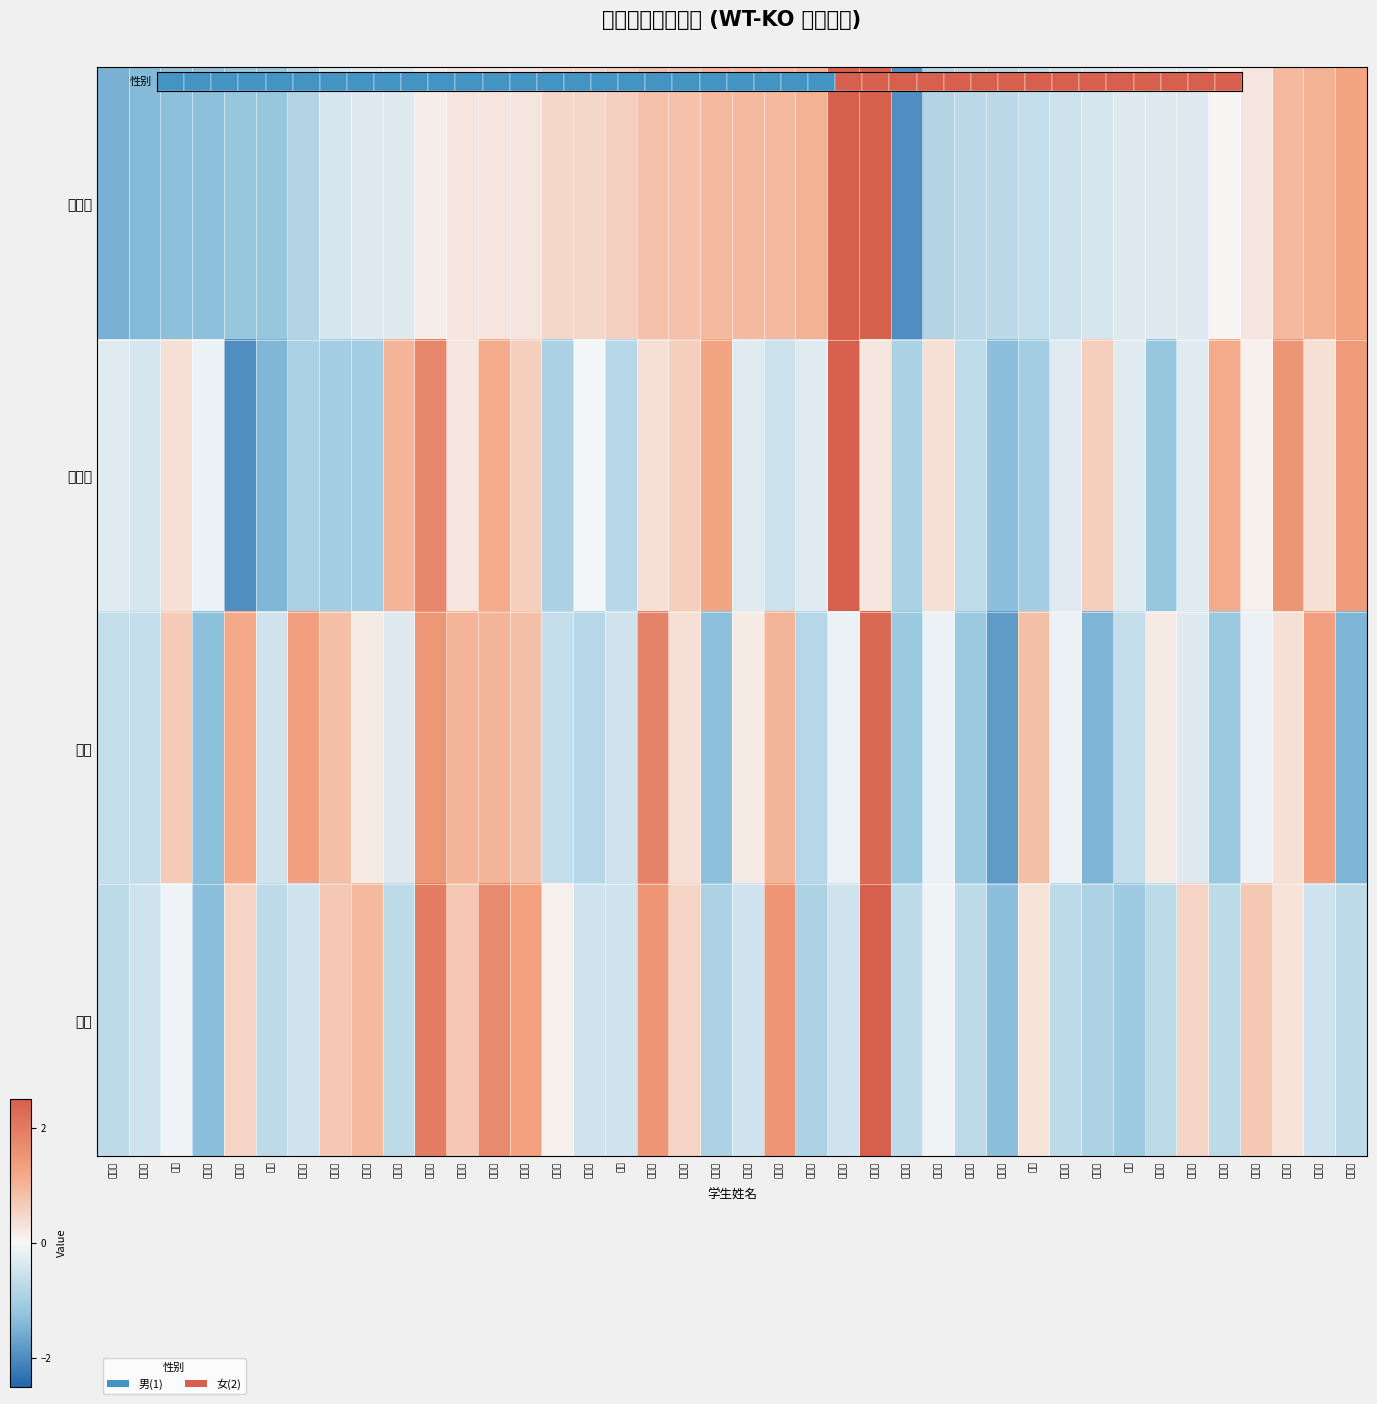

Reading right to left, extract all data points from this chart.

收缩压: 李傲妍=1.3	谢佳橙=1.0	李欣然=0.9	汪若辰=0.3	周诗妍=0.0	周欣悦=-0.3	杨紫菡=-0.3	沈昕=-0.3	朱欣燕=-0.4	徐汝萱=-0.5	汤艺=-0.6	张子璇=-0.7	高媛媛=-0.7	王紫柔=-0.8	黄雨欣=-2.0	朱其帅=2.5	单毅龙=2.5	顾雨轩=1.0	黄子轩=0.9	李清芸=0.9	孙林炜=0.9	李铭柚=0.8	高天宇=0.8	张帅=0.6	王伟宸=0.5	刘一风=0.5	于泽轩=0.3	戴广昊=0.3	孙文博=0.3	谢衍康=0.1	王梦杰=-0.3	向元浩=-0.3	徐梓铭=-0.4	胡宇航=-0.8	杨松=-1.2	孟令宣=-1.2	张钦轩=-1.3	陈远=-1.3	余佳佳=-1.4	石家逸=-1.5
舒张压: 李傲妍=1.4	谢佳橙=0.4	李欣然=1.5	汪若辰=0.1	周诗妍=1.1	周欣悦=-0.3	杨紫菡=-1.2	沈昕=-0.3	朱欣燕=0.6	徐汝萱=-0.3	汤艺=-1.1	张子璇=-1.3	高媛媛=-0.7	王紫柔=0.4	黄雨欣=-0.9	朱其帅=0.2	单毅龙=2.9	顾雨轩=-0.3	黄子轩=-0.5	李清芸=-0.3	孙林炜=1.3	李铭柚=0.6	高天宇=0.4	张帅=-0.8	王伟宸=-0.0	刘一风=-0.9	于泽轩=0.6	戴广昊=1.1	孙文博=0.2	谢衍康=1.8	王梦杰=1.0	向元浩=-1.1	徐梓铭=-1.1	胡宇航=-0.9	杨松=-1.4	孟令宣=-2.0	张钦轩=-0.2	陈远=0.4	余佳佳=-0.4	石家逸=-0.3
身高: 李傲妍=-1.5	谢佳橙=1.3	李欣然=0.3	汪若辰=-0.1	周诗妍=-1.1	周欣悦=-0.3	杨紫菡=0.2	沈昕=-0.6	朱欣燕=-1.5	徐汝萱=-0.1	汤艺=0.8	张子璇=-1.8	高媛媛=-1.1	王紫柔=-0.1	黄雨欣=-1.1	朱其帅=2.3	单毅龙=-0.1	顾雨轩=-0.8	黄子轩=1.0	李清芸=0.2	孙林炜=-1.3	李铭柚=0.3	高天宇=1.8	张帅=-0.5	王伟宸=-0.8	刘一风=-0.6	于泽轩=0.8	戴广昊=1.0	孙文博=1.0	谢衍康=1.5	王梦杰=-0.3	向元浩=0.2	徐梓铭=0.8	胡宇航=1.3	杨松=-0.5	孟令宣=1.2	张钦轩=-1.3	陈远=0.7	余佳佳=-0.6	石家逸=-0.6
体重: 李傲妍=-0.7	谢佳橙=-0.5	李欣然=0.3	汪若辰=0.7	周诗妍=-0.7	周欣悦=0.5	杨紫菡=-0.7	沈昕=-1.1	朱欣燕=-0.9	徐汝萱=-0.7	汤艺=0.3	张子璇=-1.3	高媛媛=-0.7	王紫柔=-0.1	黄雨欣=-0.7	朱其帅=3.2	单毅龙=-0.5	顾雨轩=-0.9	黄子轩=1.5	李清芸=-0.5	孙林炜=-0.9	李铭柚=0.5	高天宇=1.5	张帅=-0.5	王伟宸=-0.5	刘一风=0.1	于泽轩=1.3	戴广昊=1.7	孙文博=0.7	谢衍康=1.9	王梦杰=-0.7	向元浩=0.9	徐梓铭=0.7	胡宇航=-0.5	杨松=-0.7	孟令宣=0.5	张钦轩=-1.3	陈远=-0.1	余佳佳=-0.5	石家逸=-0.7